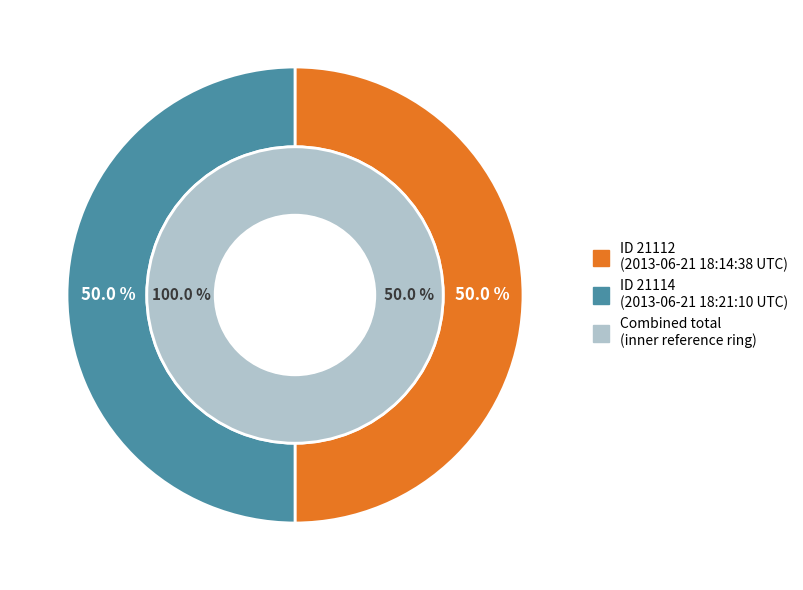

Which has a higher value, 2013-06-21 18:21:10 UTC or 2013-06-21 18:14:38 UTC?

2013-06-21 18:21:10 UTC